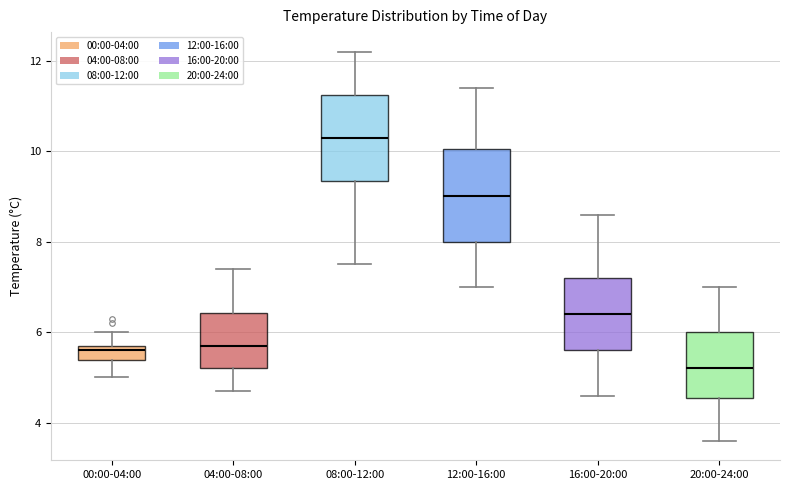

Where does the lower whisker of the box for 00:00-04:00 end on the y-axis? The values are not printed on the chart, so give them approximately, as read against the axis.

5.0